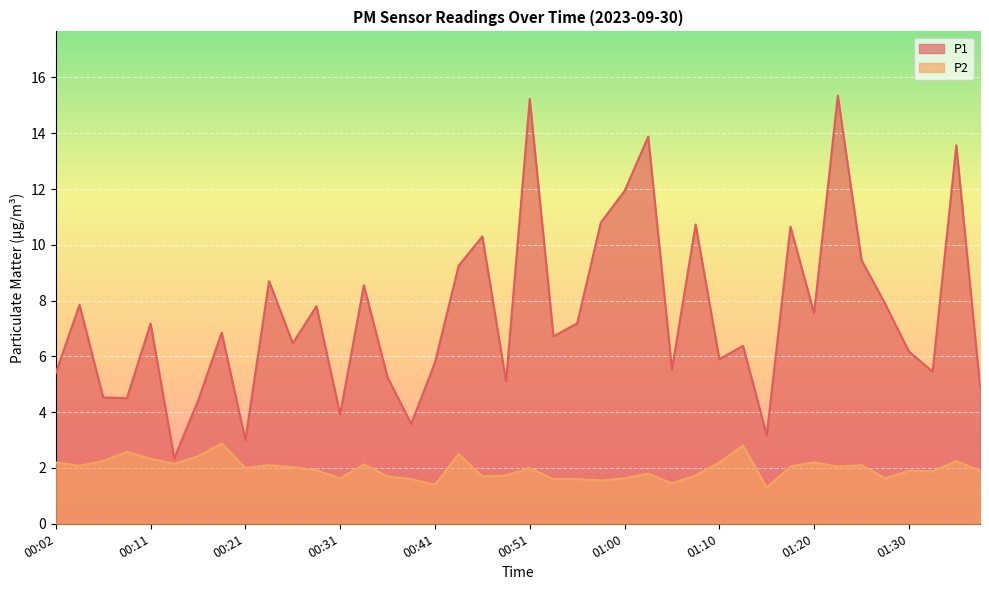

True or false: P2 and P1 intersect in this chart.

False